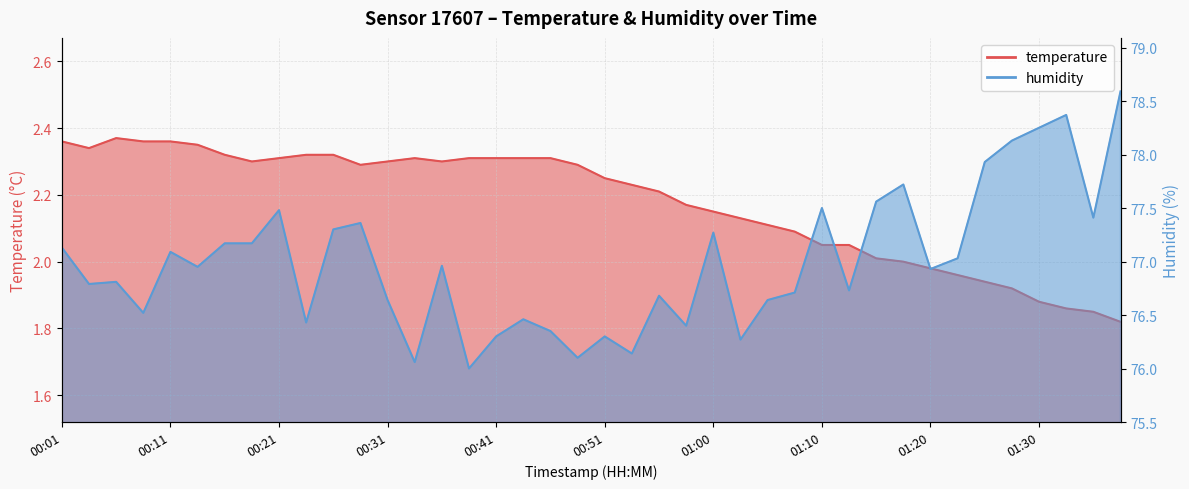

What is the label of the 36th point from the right?

00:11